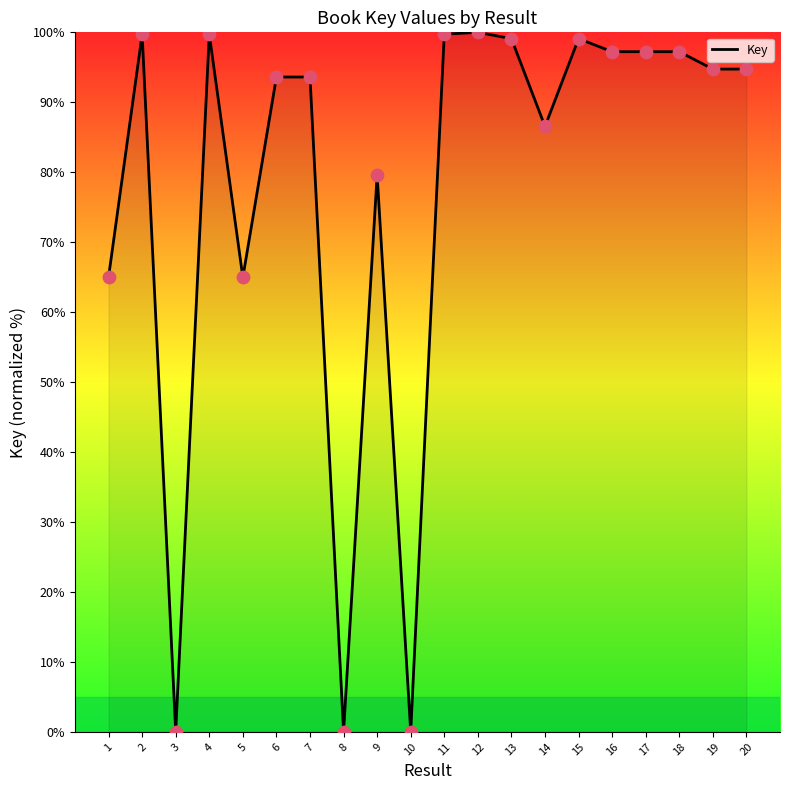

What is the ratio of the value at 20 to the value at 9?

1.2